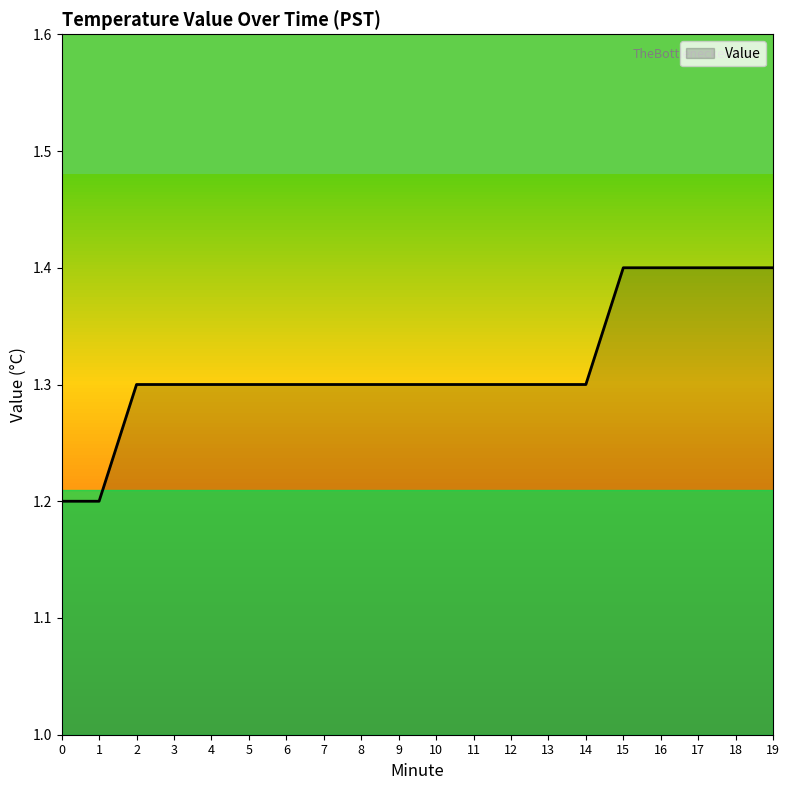

What is the difference between the maximum and minimum values?

0.2